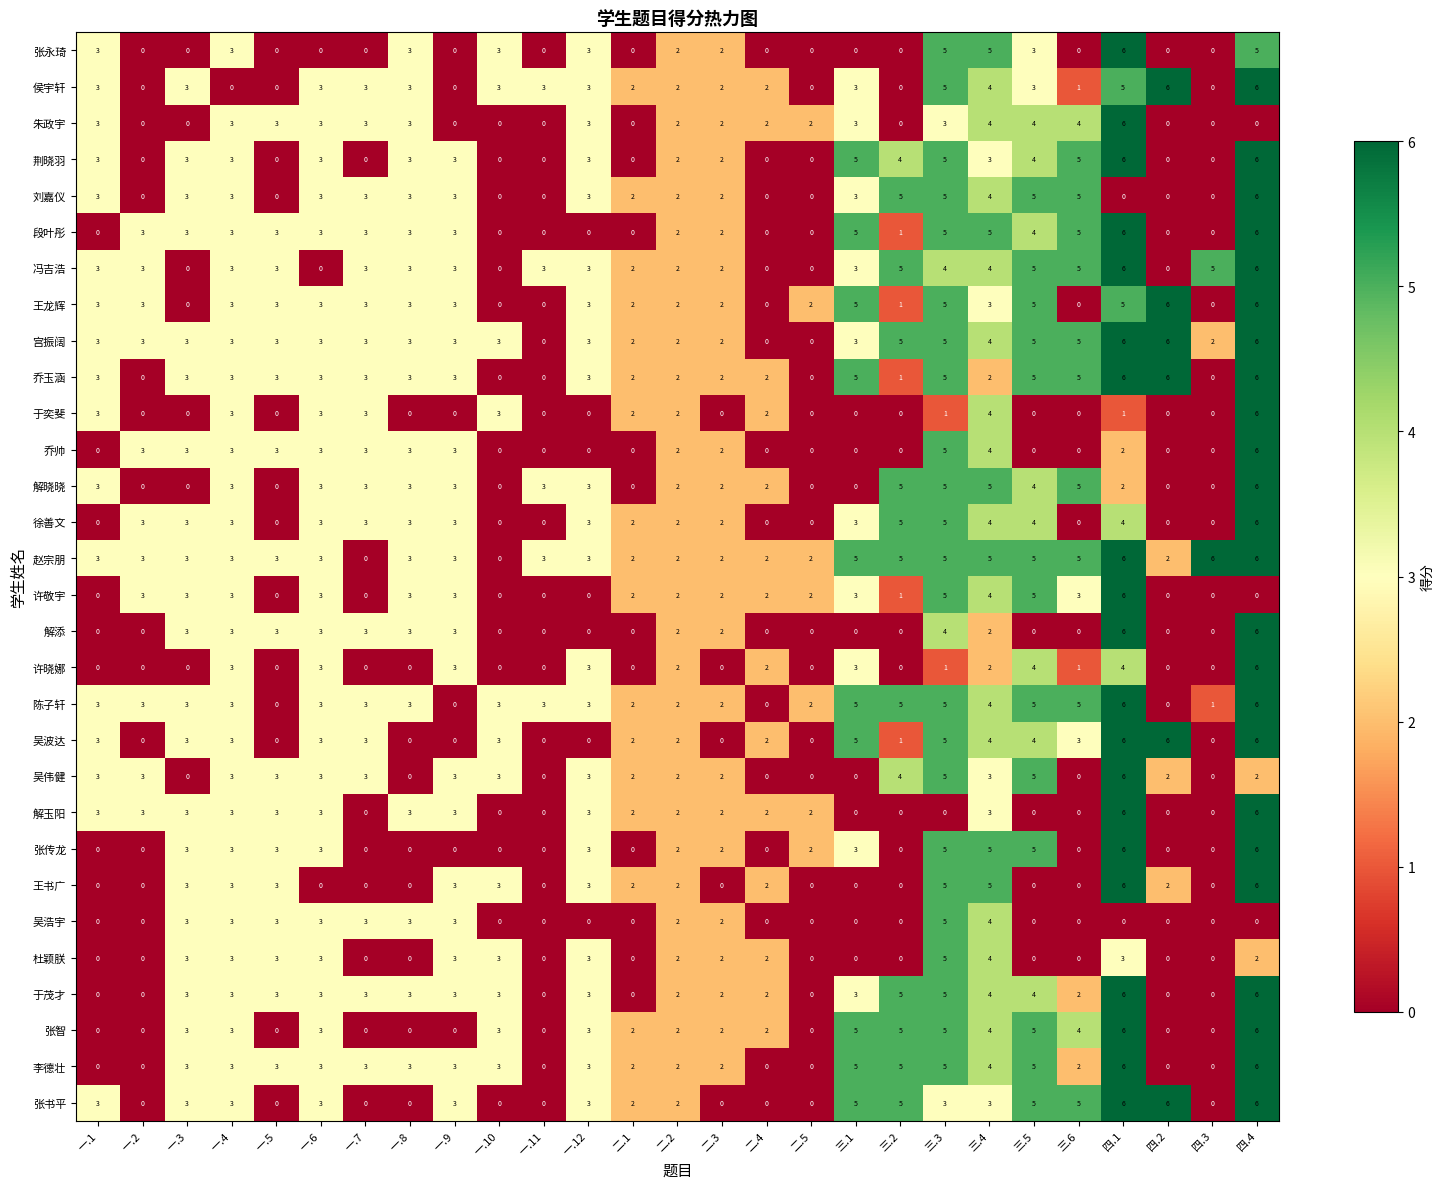

What is the sum of all 杜颖朕 values?

41